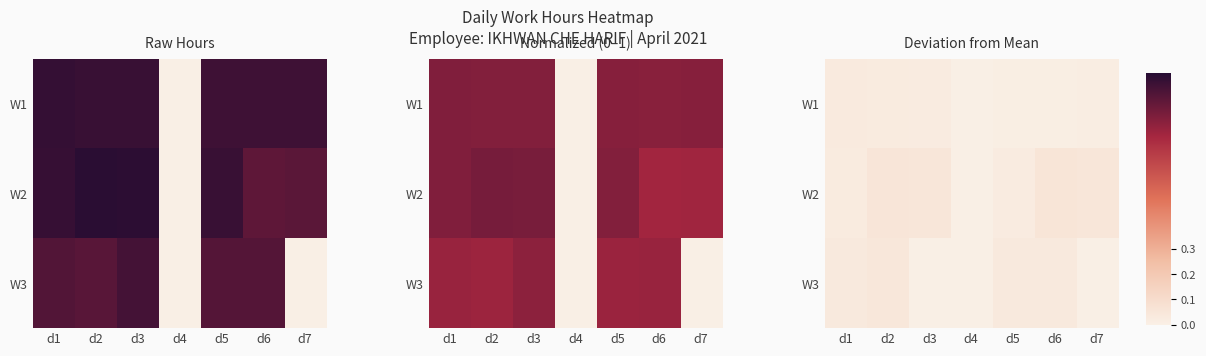

Count the W2 values in the range 0 to 1.

7